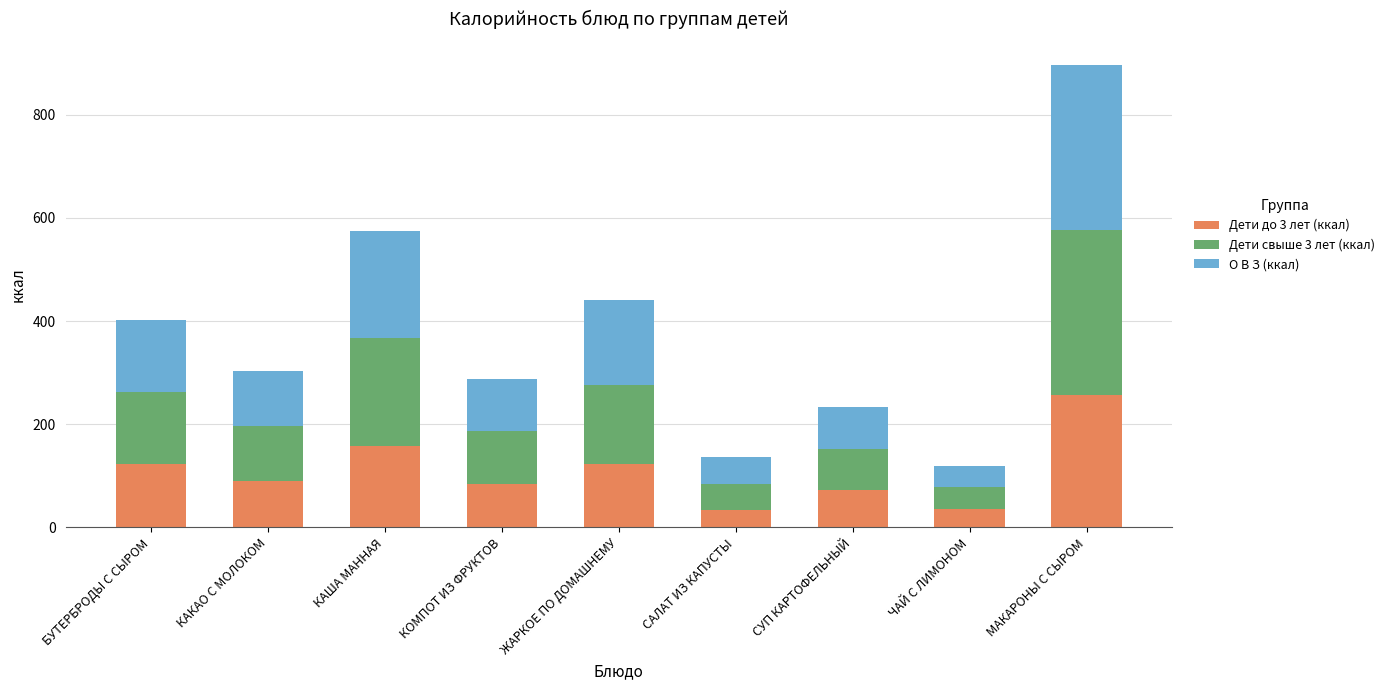

The Дети до 3 лет (ккал) series shows 84.8 at КОМПОТ ИЗ ФРУКТОВ. True or false?

True